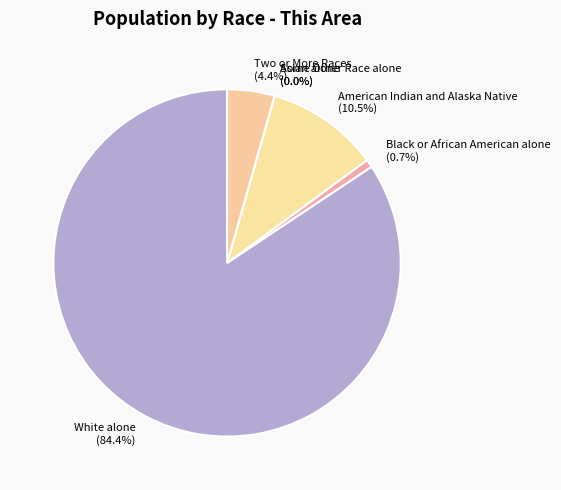

Approximately how many times larger is the value at Two or More Races compared to American Indian and Alaska Native?

0.4